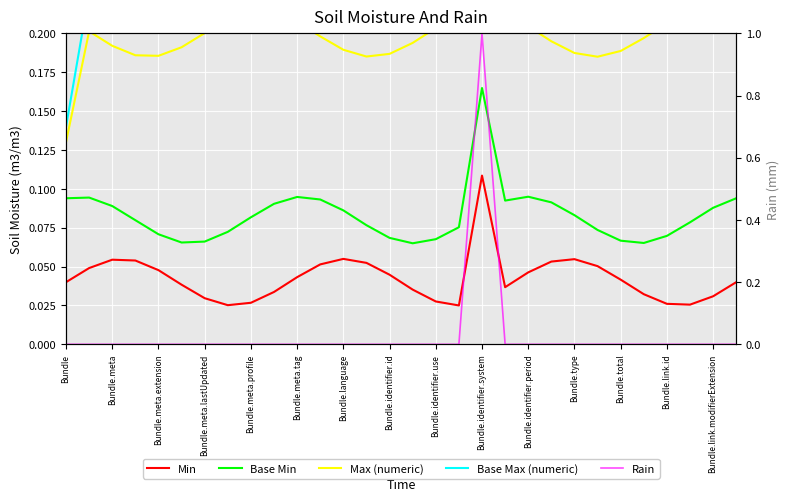

True or false: Base Min and Min intersect in this chart.

False